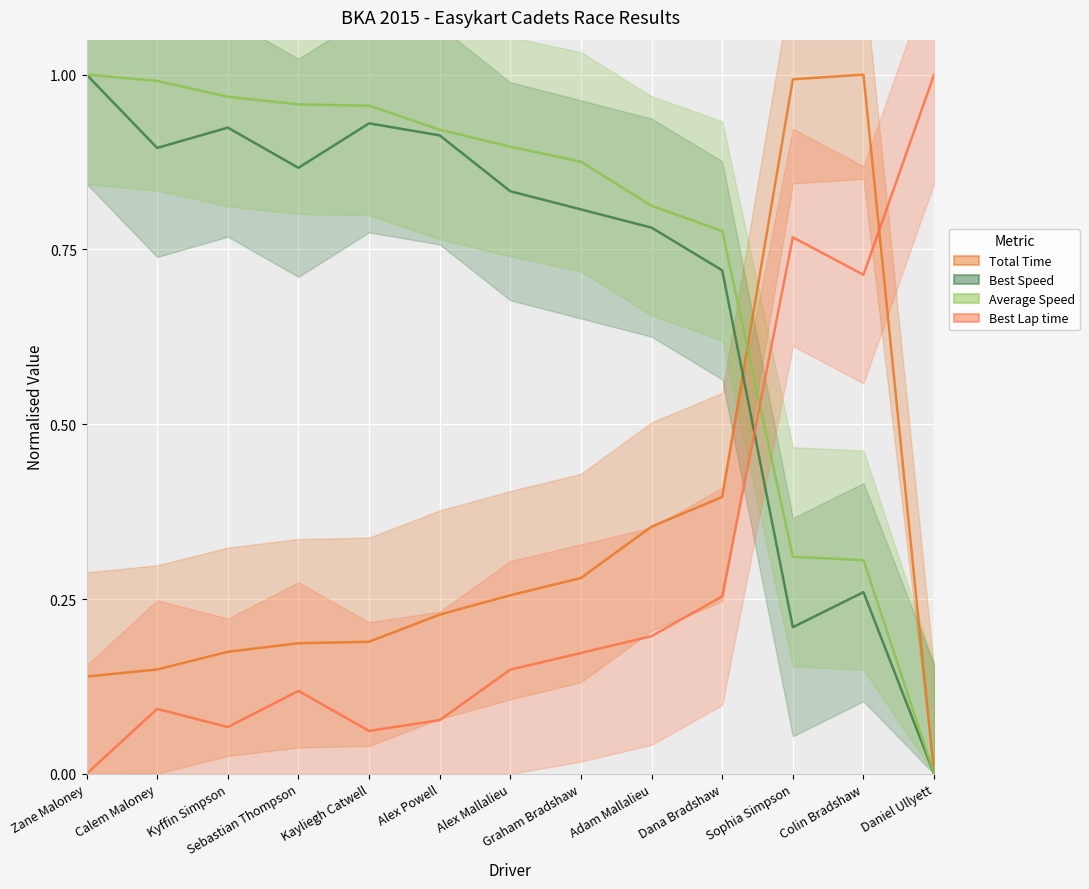

What is the total value across all series at Alex Mallalieu?

2.1